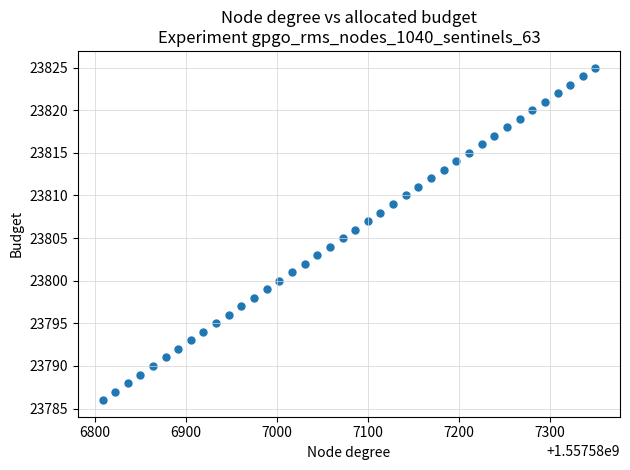

What is the range of Y values (max minus min)?

39